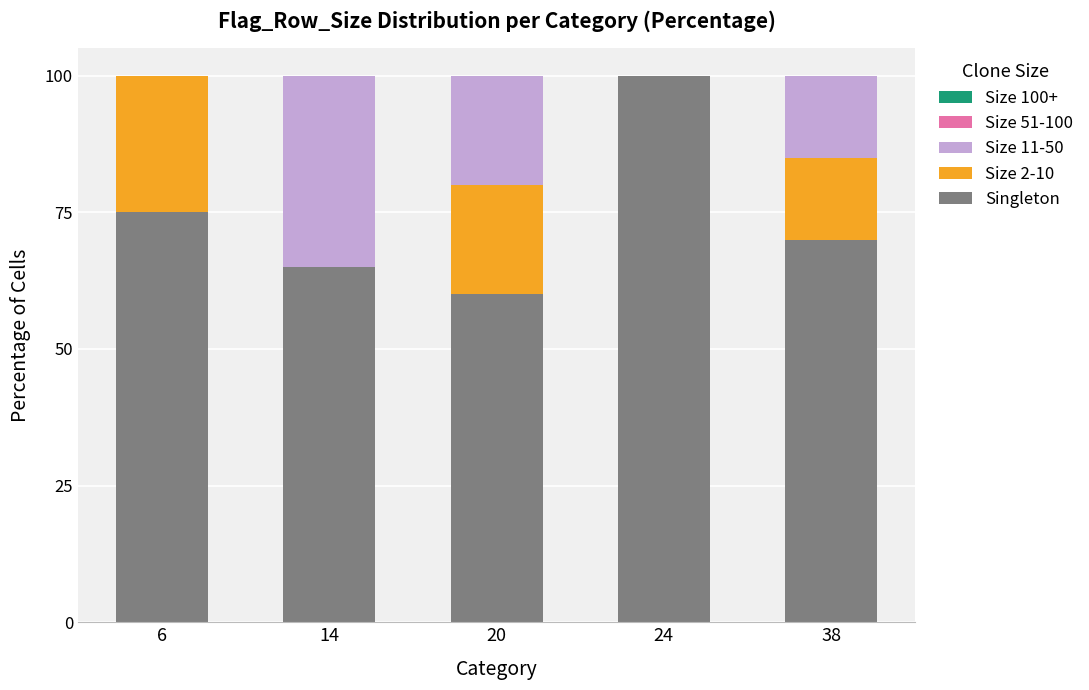

True or false: Singleton has a value of 70 at 38.

True